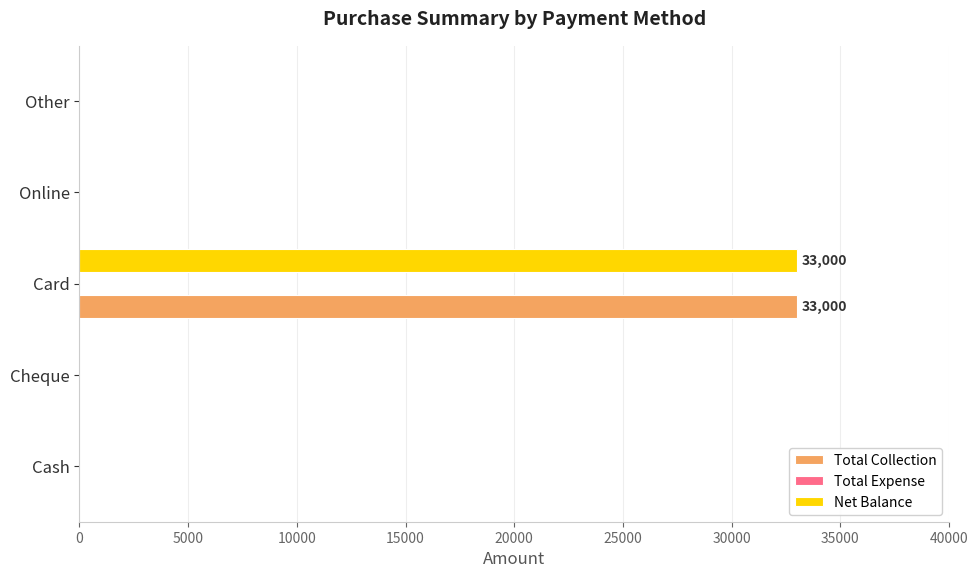

What is the sum of the Net Balance values at Cheque and Card?

33000